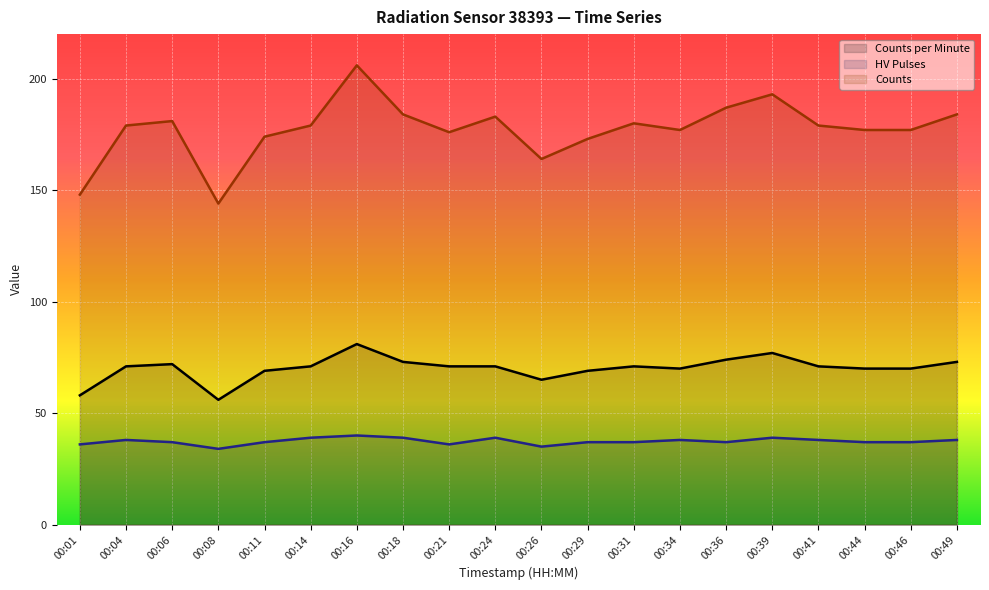

What is the value of the counts point at the 17th from the left?

179